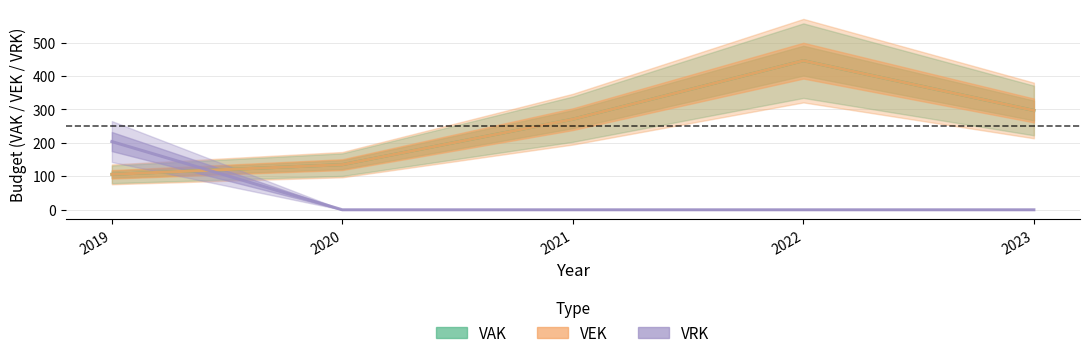

Where does the VAK series first go above 271?

2022